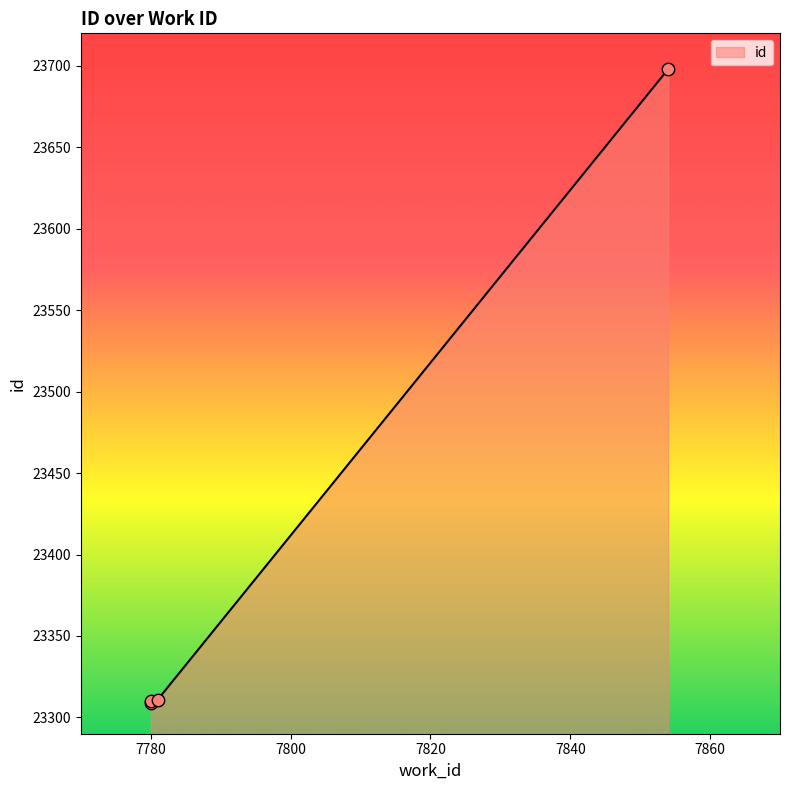

What is the ratio of the value at 7854 to the value at 7781?

1.0